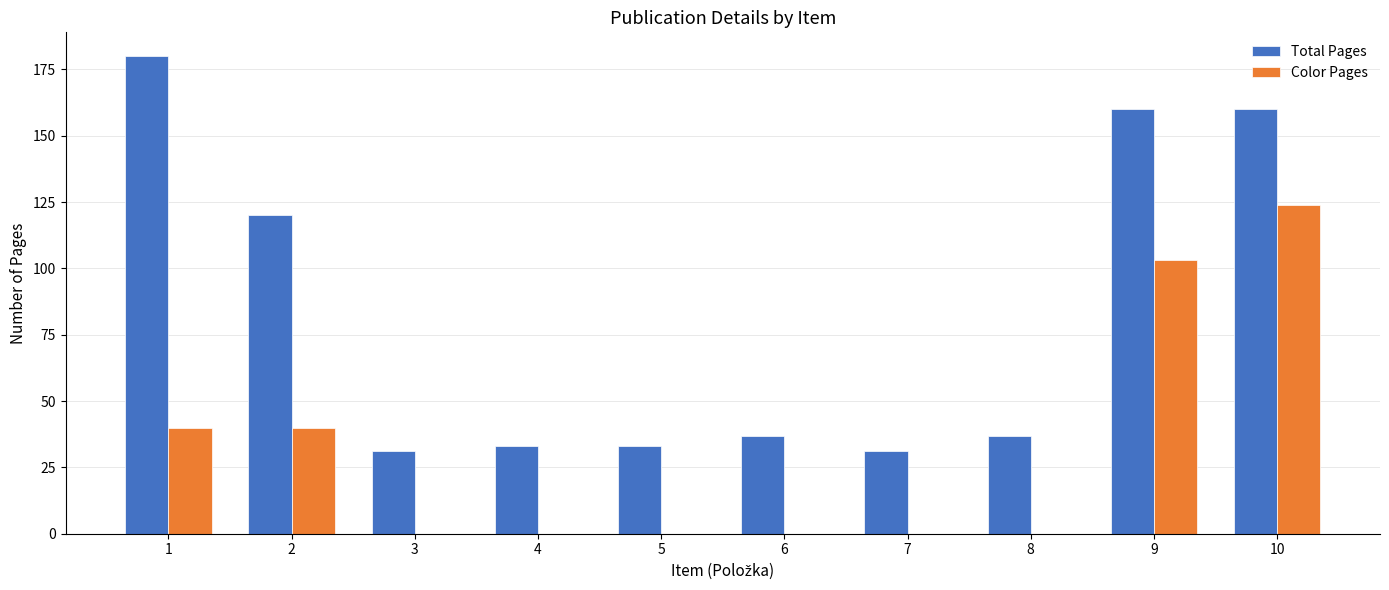

The Total Pages series shows 49 at 6. True or false?

False